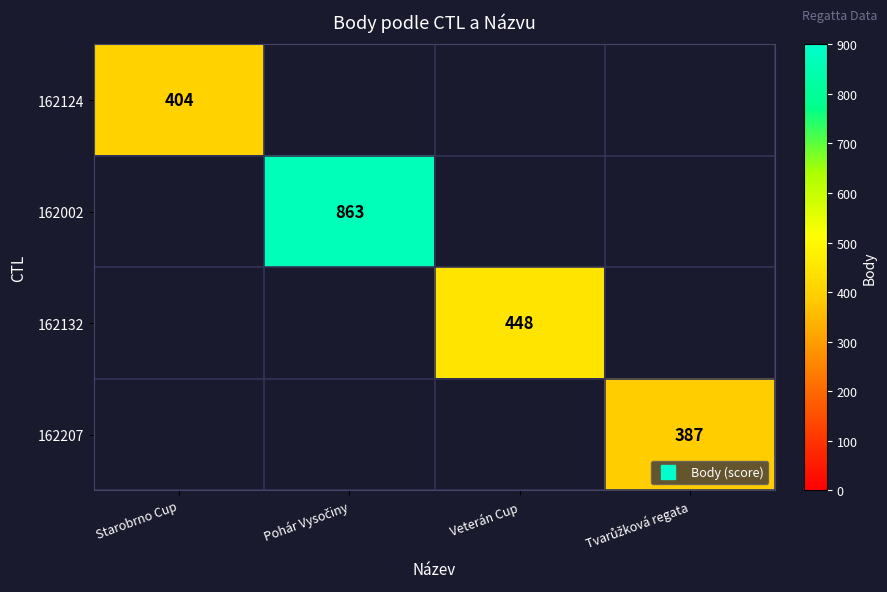

Read the 162124 value at Starobrno Cup.

404.0